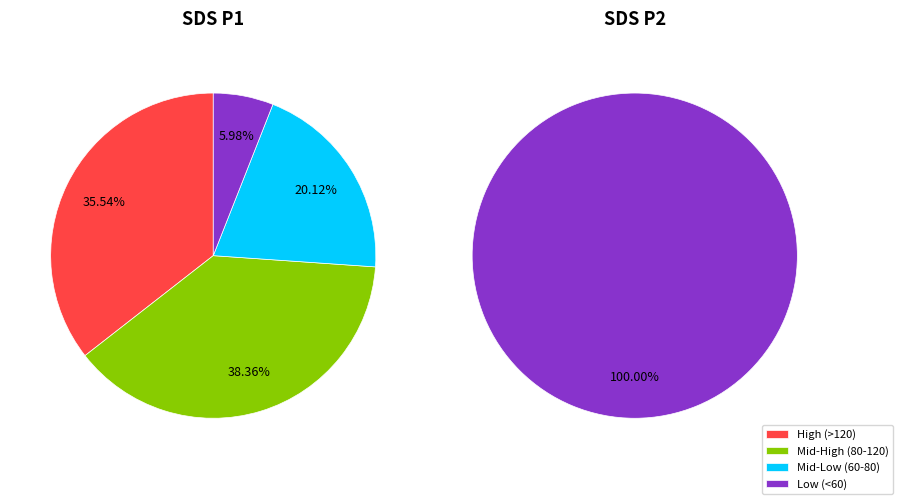

Does 36 represent more than half of the total?

No